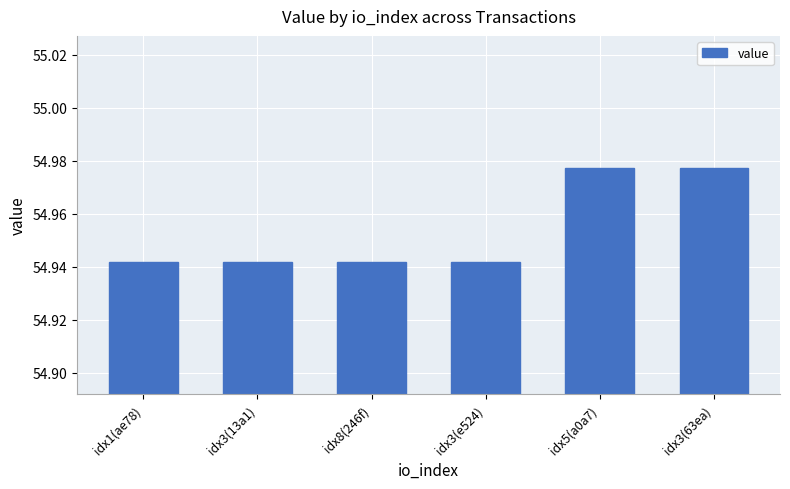

Approximately how many times larger is the value at idx3(13a1) compared to idx5(a0a7)?

1.0